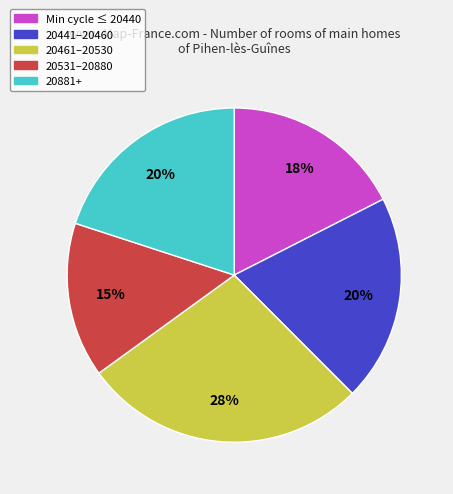

Does any single category account for the majority?

No